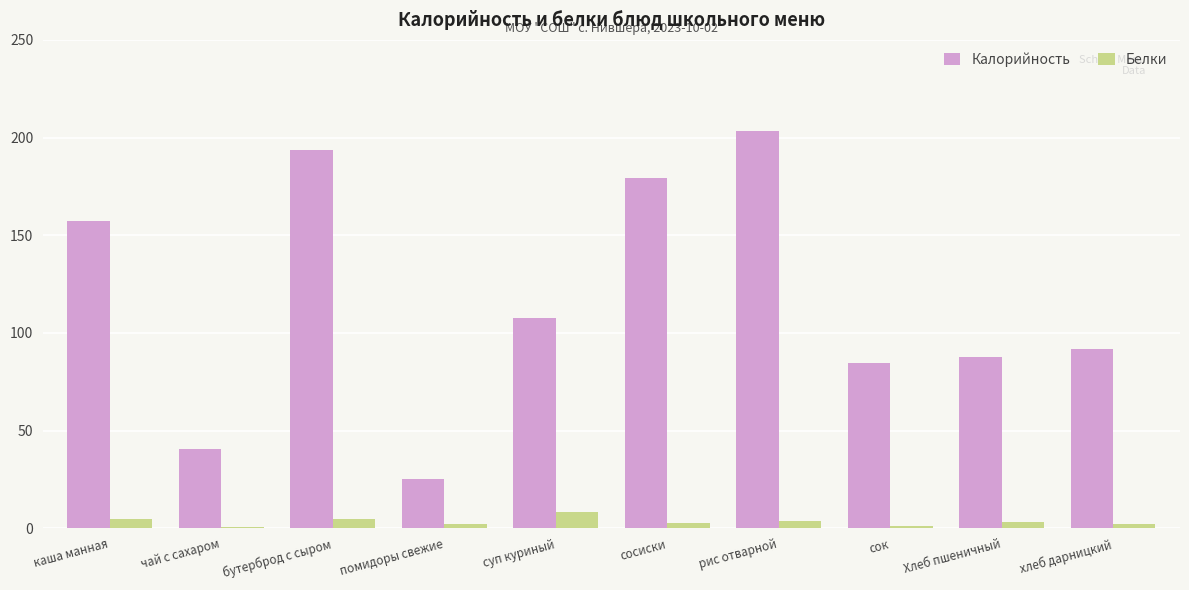

Which series has the largest total across all categories?

Калорийность